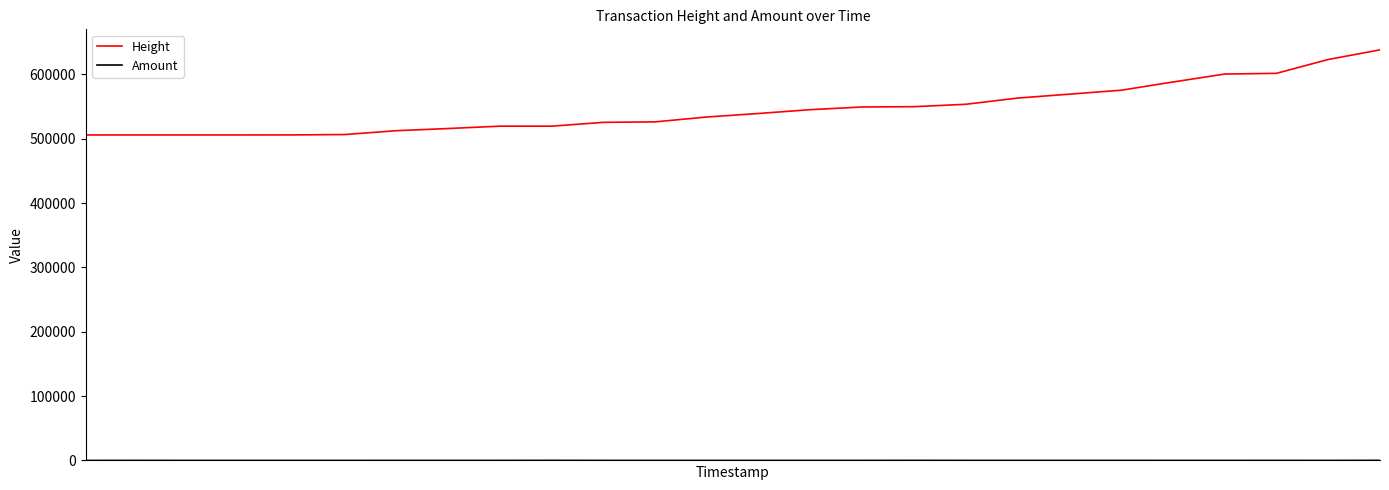

Which series has the largest total across all categories?

Height